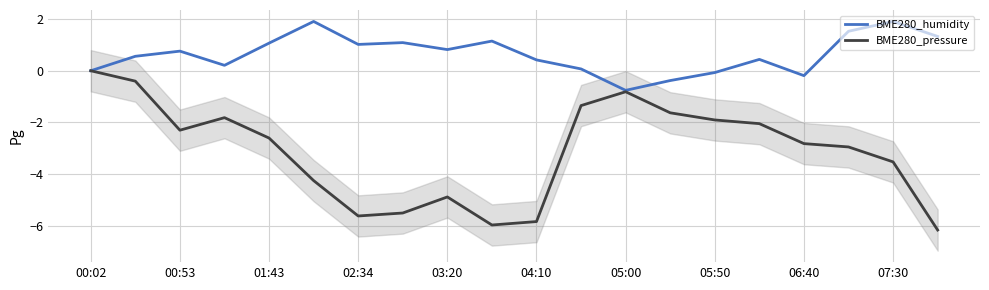

The value of BME280_pressure at 05:50 is -1.9. True or false?

True